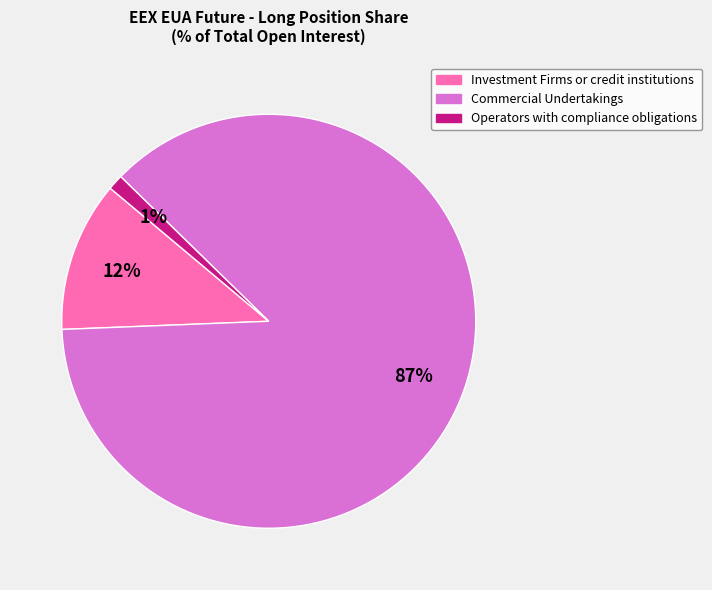

True or false: Investment Firms or credit institutions accounts for 12% of the total.

True